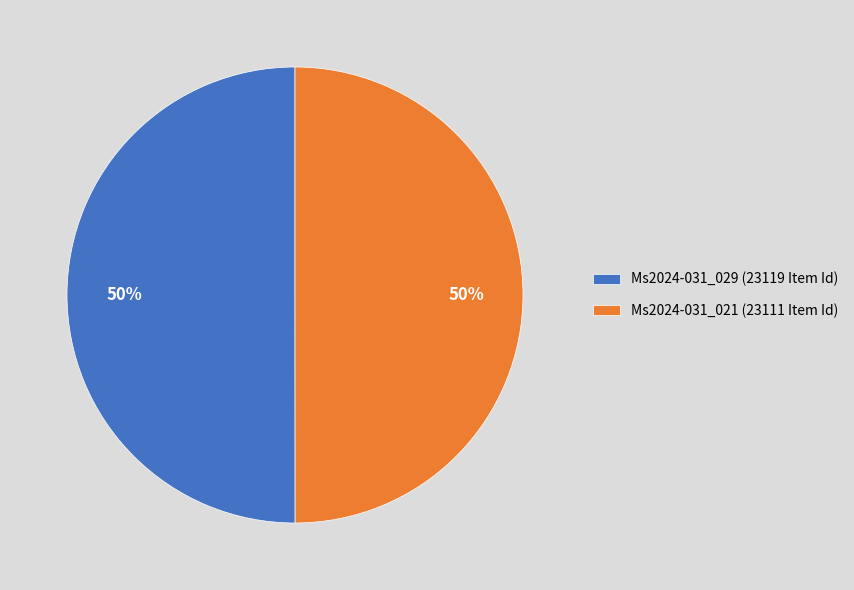

Combined, do Ms2024-031_029 (23119 Item Id) and Ms2024-031_021 (23111 Item Id) account for over 50%?

Yes